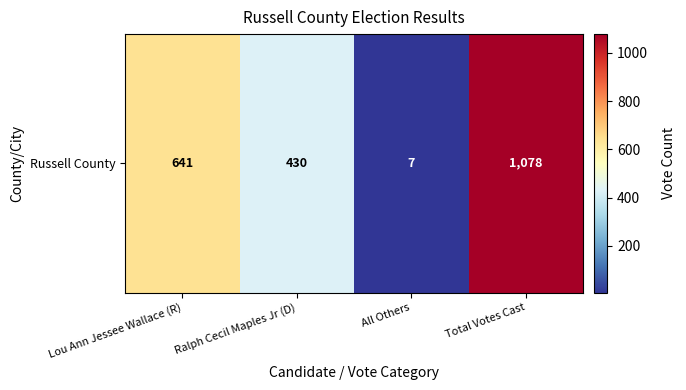

List the labels in order of value, largest first.

Total Votes Cast, Lou Ann Jessee Wallace (R), Ralph Cecil Maples Jr (D), All Others